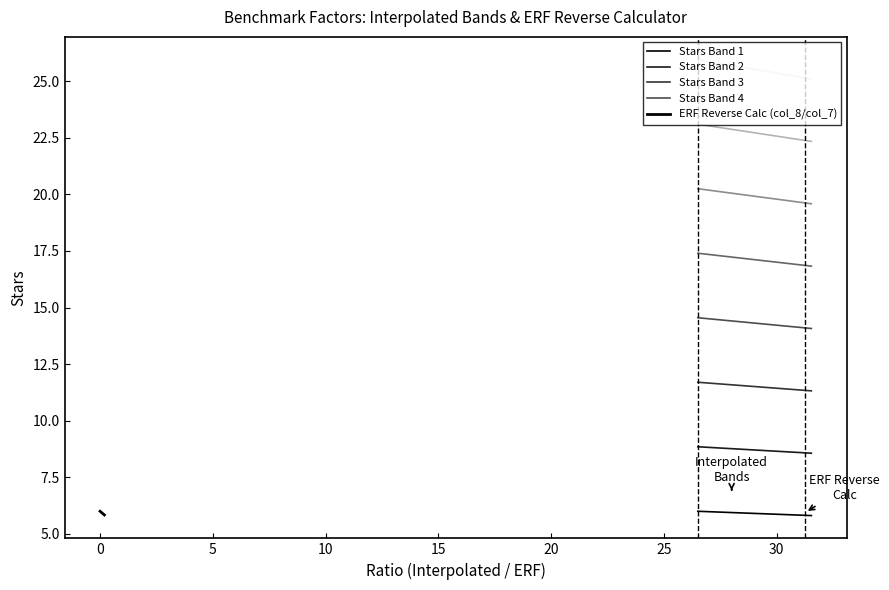

Is the value of Stars Band 4 at −5 greater than the value of Stars Band 1 at 20?

Yes